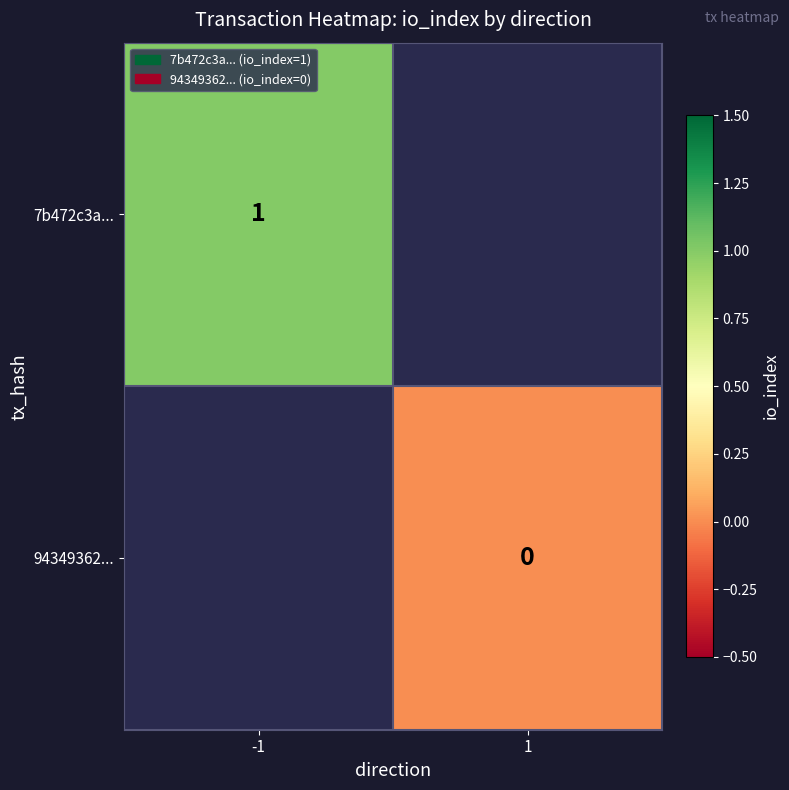

Is it true that 7b472c3a... equals 1 at -1?

True